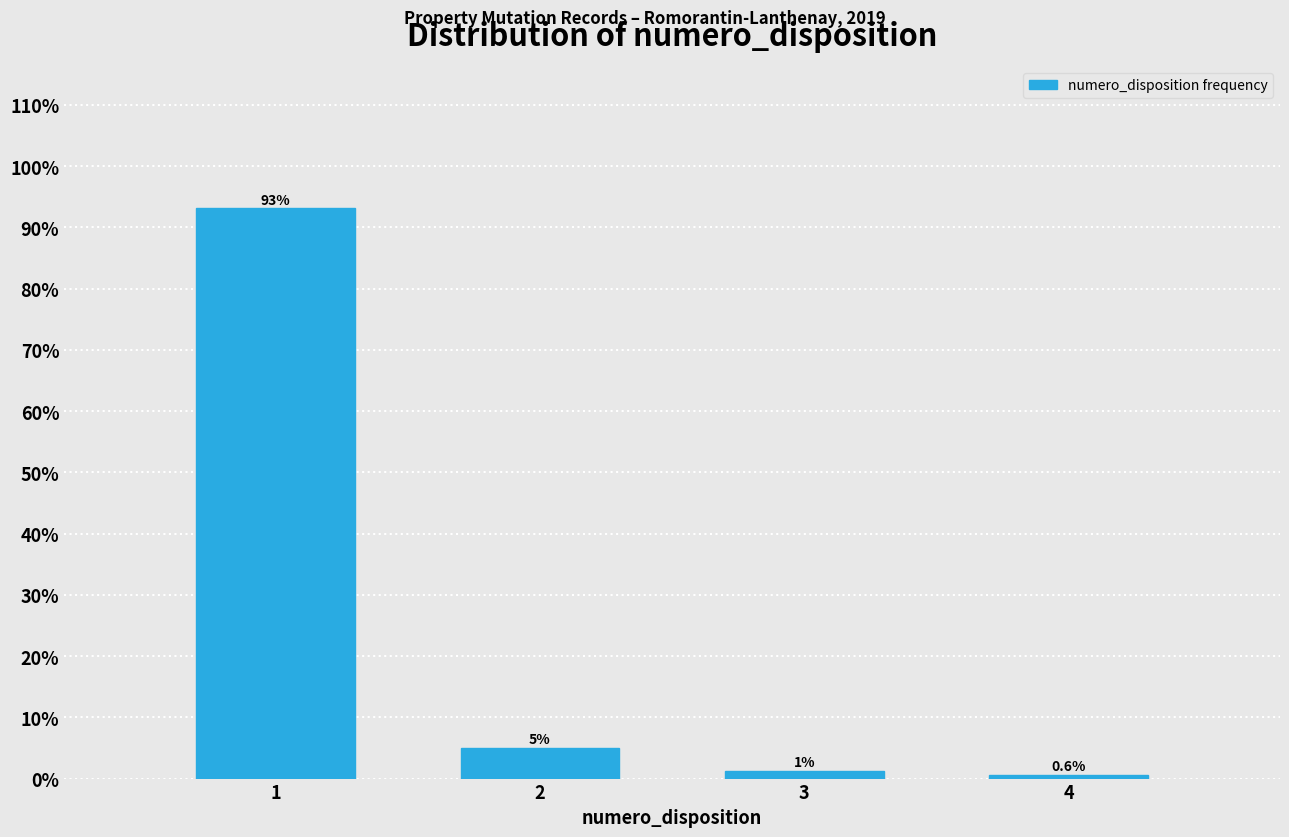

Which category has the lowest value across all series?

4